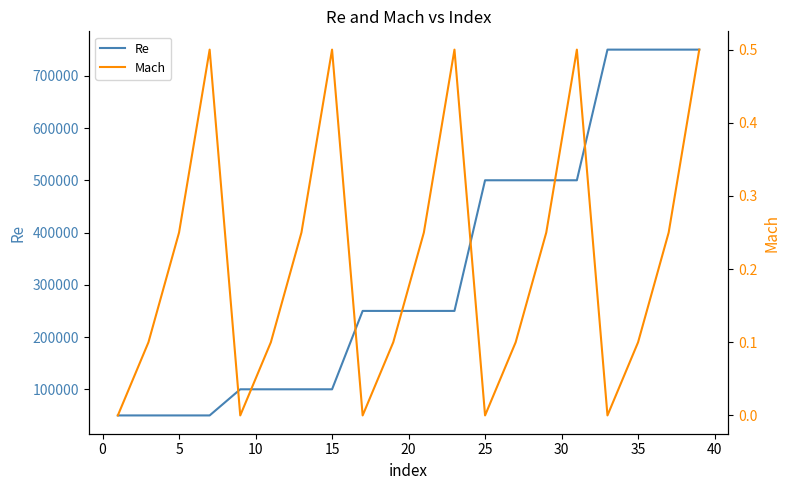

In Mach, how many points are higher than both neighbors (excluding endpoints)?

4